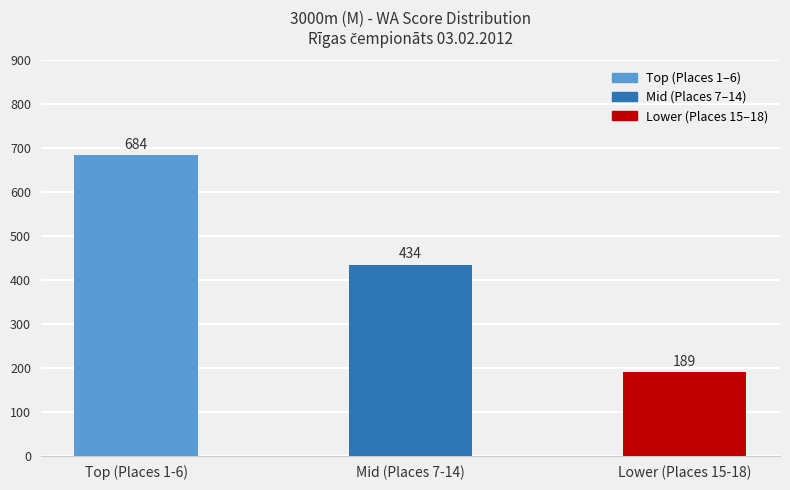

Where is the data nearest to the value 436?

Mid (Places 7-14)